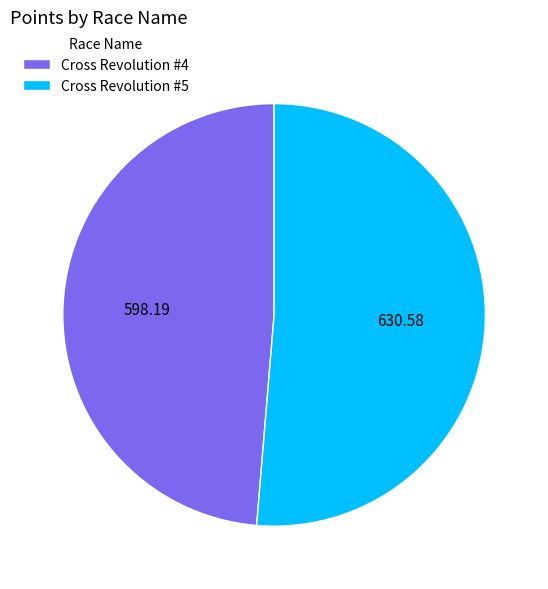

Does any single category account for the majority?

Yes